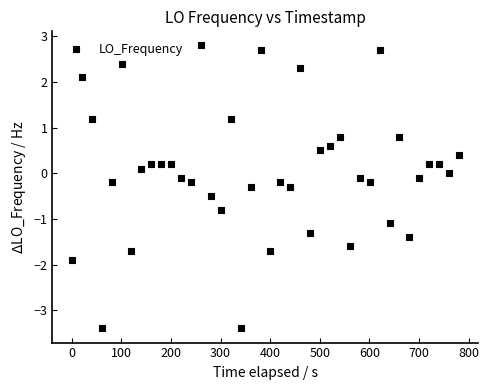

What is the range of X values (max minus min)?

780.7